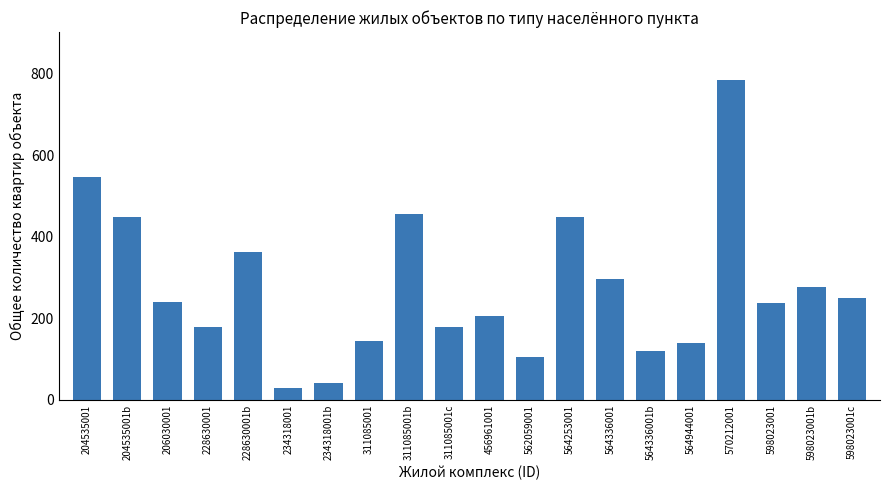

What is the minimum value shown in the chart?

28